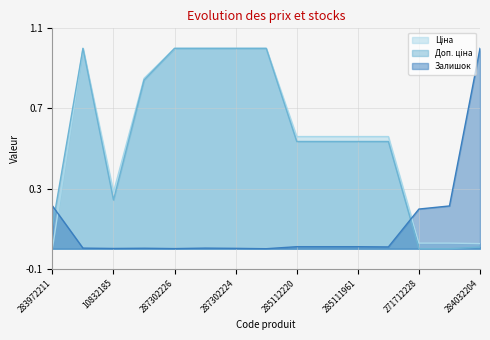

List the series in order of their peak value, highest first.

Ціна, Доп. ціна, Залишок